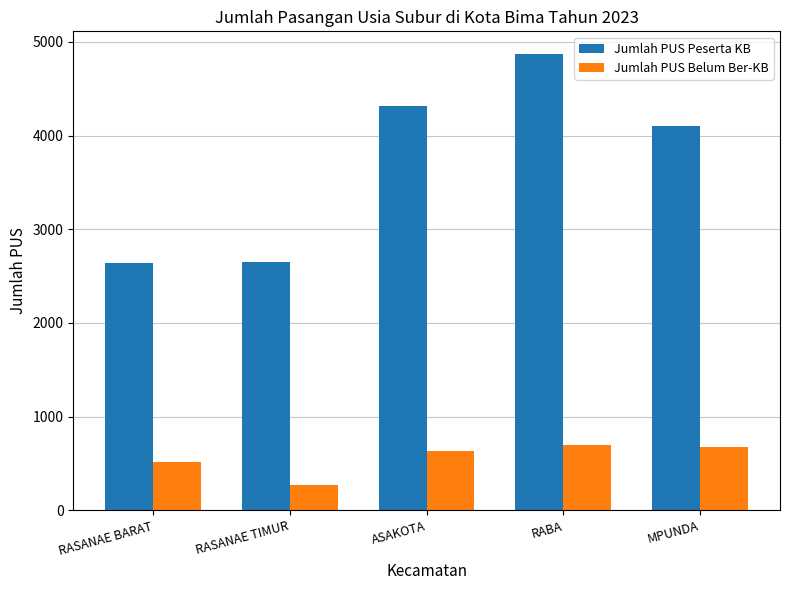

List the series in order of their overall mean, highest first.

Jumlah PUS Peserta KB, Jumlah PUS Belum Ber-KB